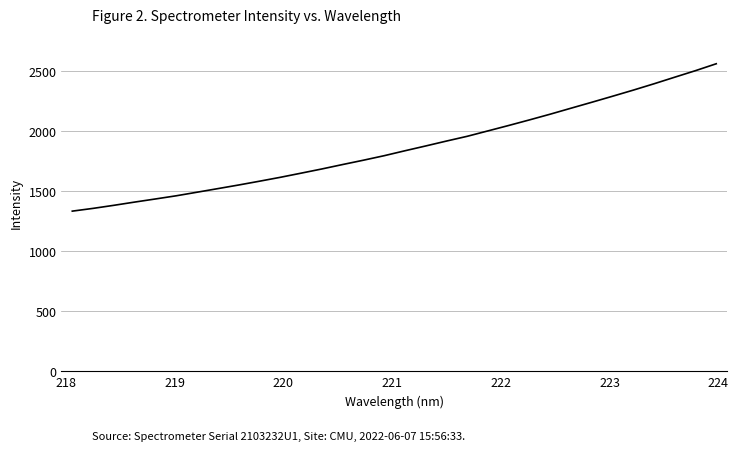

What is the average value?

1859.1